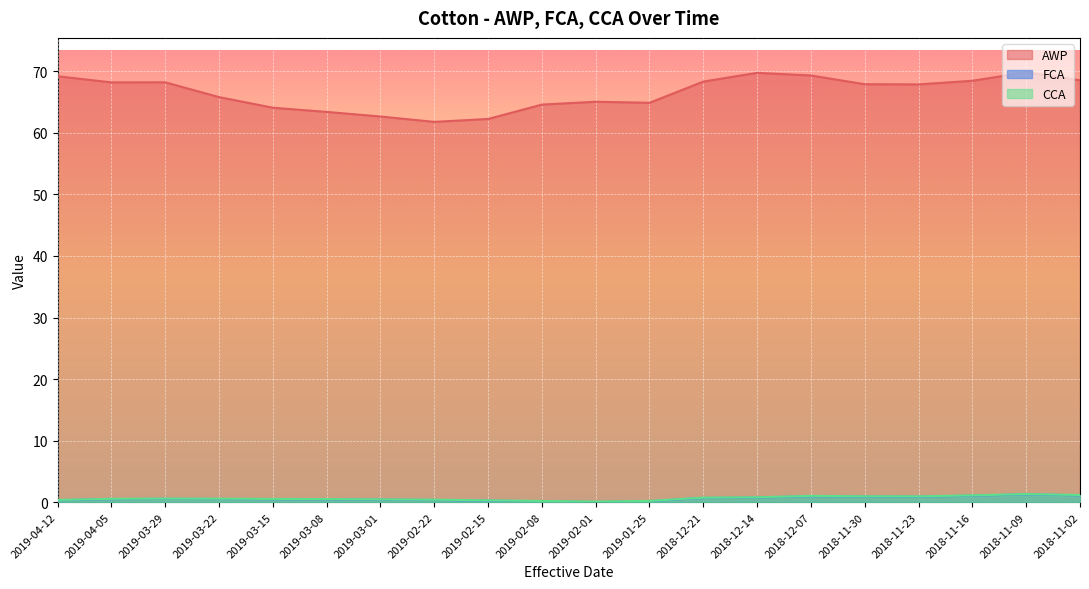

Is the value of CCA at 2019-01-25 greater than the value of FCA at 2018-12-21?

No